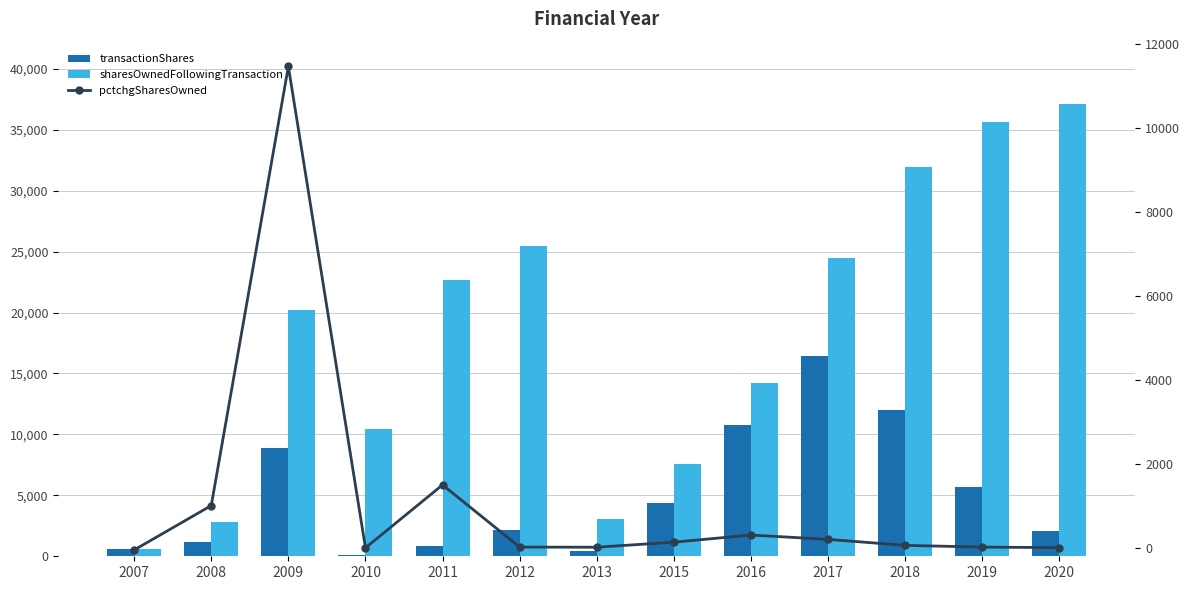

Which series has the widest spread of values?

sharesOwnedFollowingTransaction